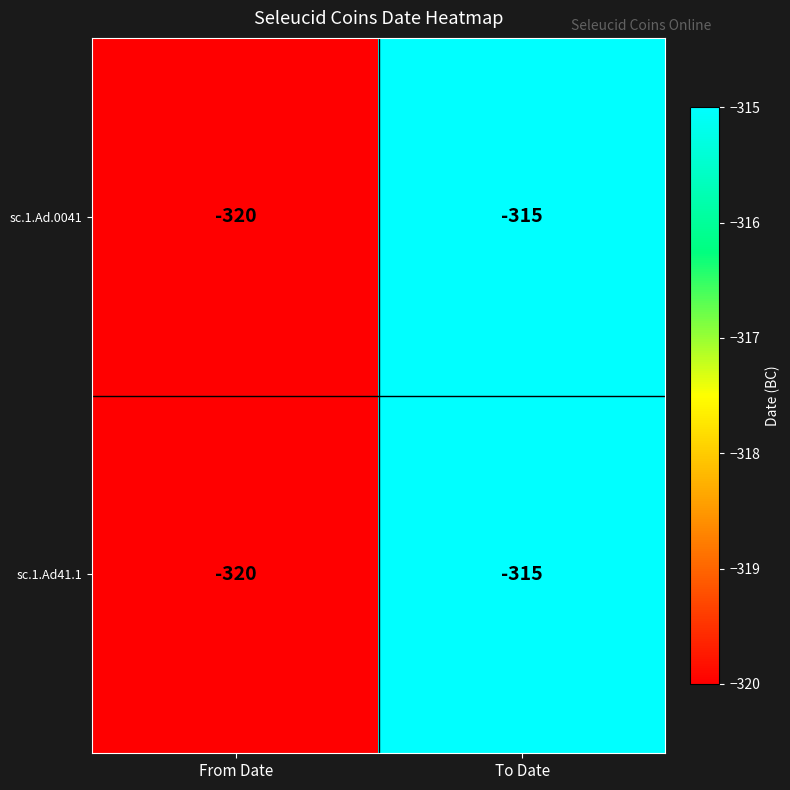

Rank the categories by sc.1.Ad41.1 value from highest to lowest.

To Date, From Date